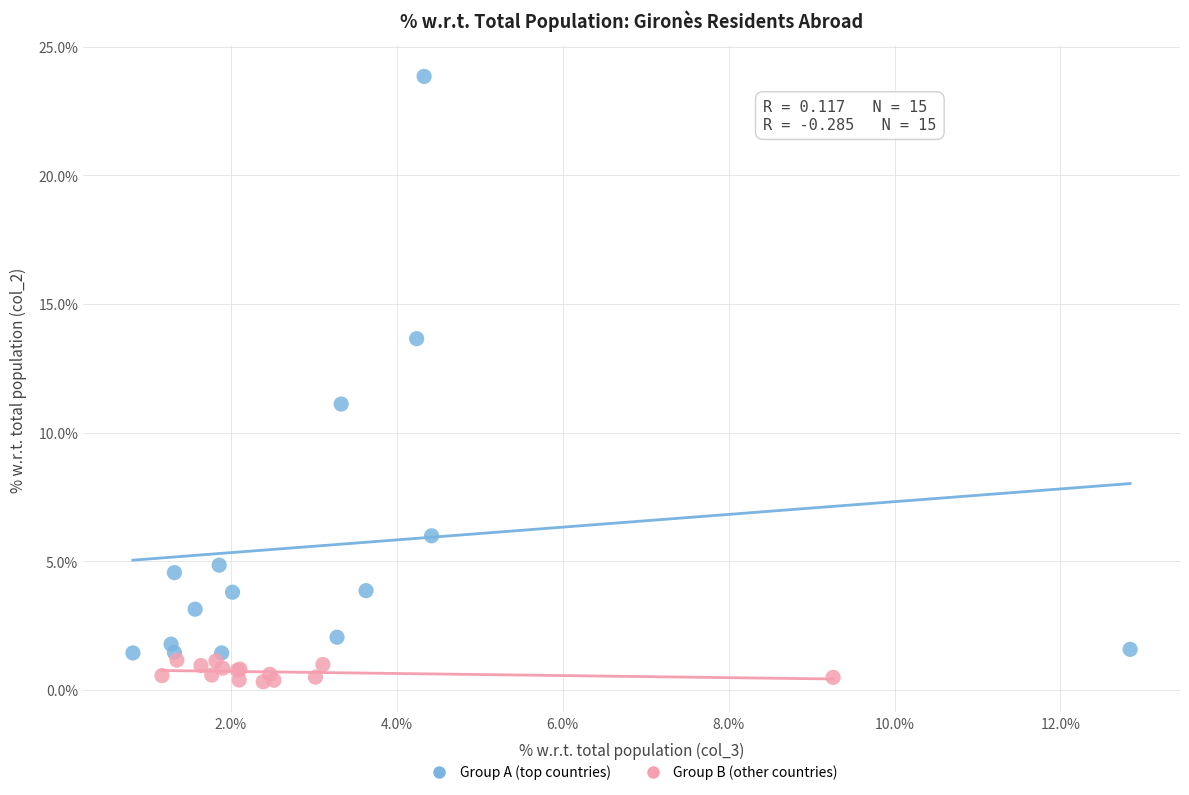

What are all the series names shown in the legend?

Group A (top countries), Group B (other countries)